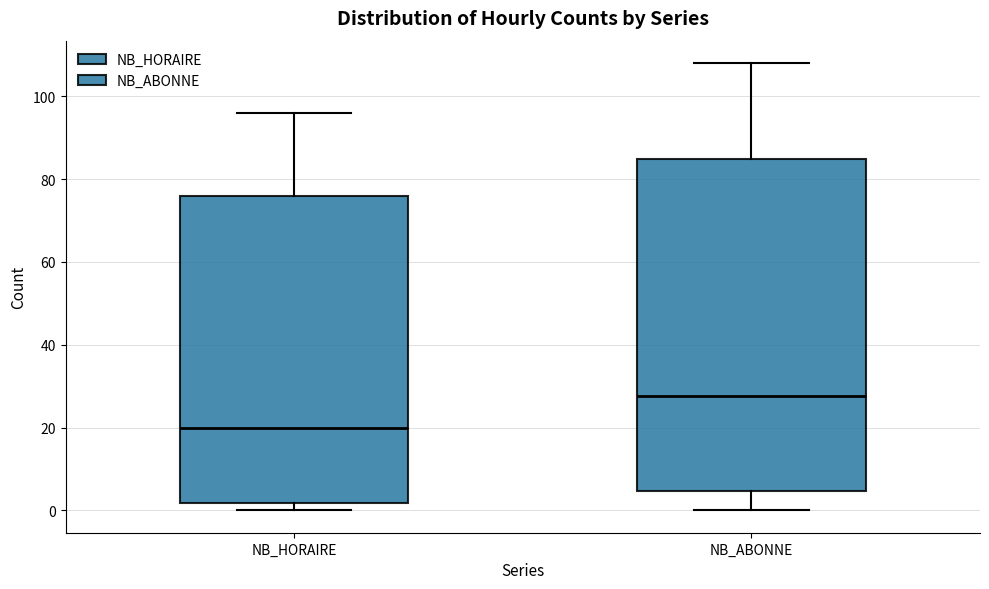

Comparing the boxes themselves (not the whiskers), which one is the tallest?

NB_ABONNE